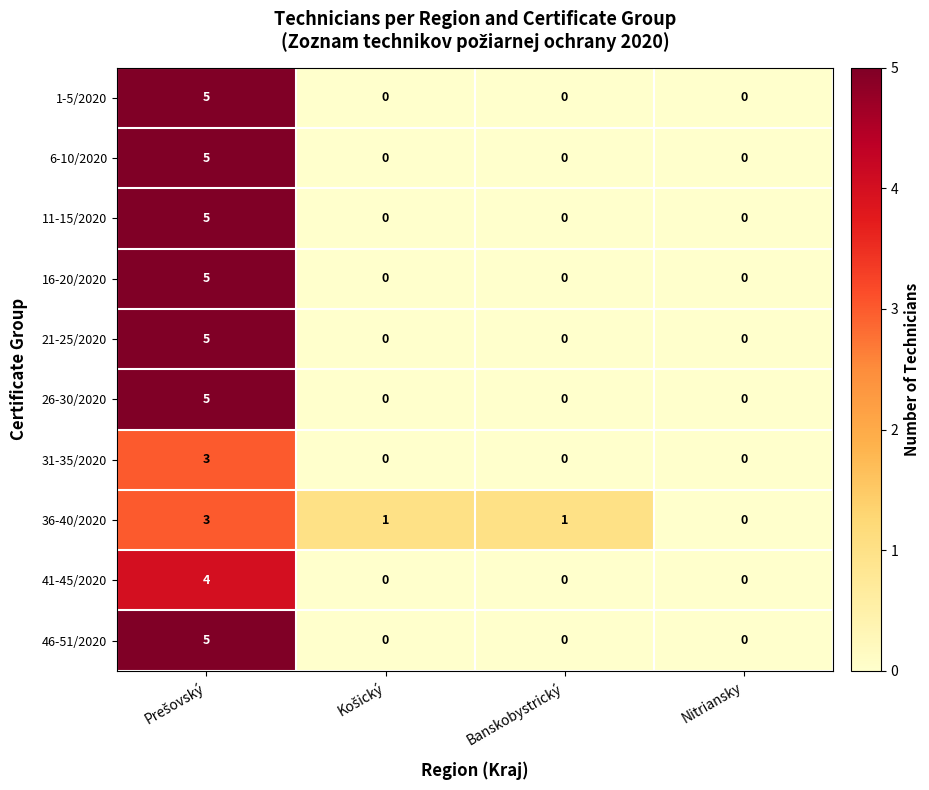

What is the difference between the maximum and minimum values in the 31-35/2020 series?

3